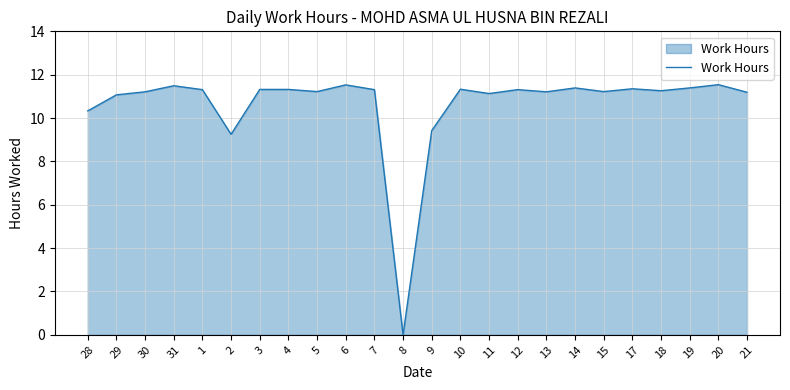

At which category does the data reach its first local valley?

2